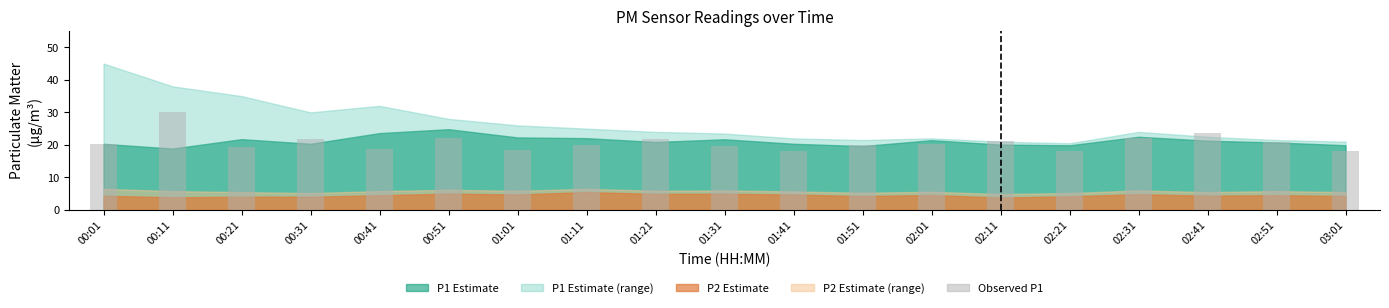

Between 02:51 and 01:31, which is larger?

02:51